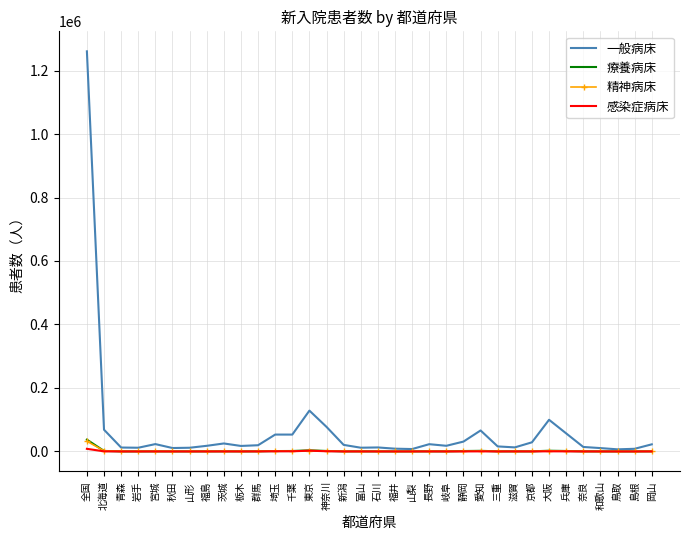

True or false: 一般病床 has a value of 1689256 at 全国.

False